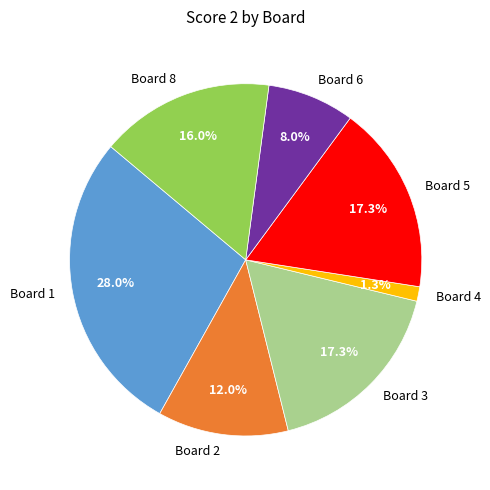

Between Board 3 and Board 6, which is larger?

Board 3